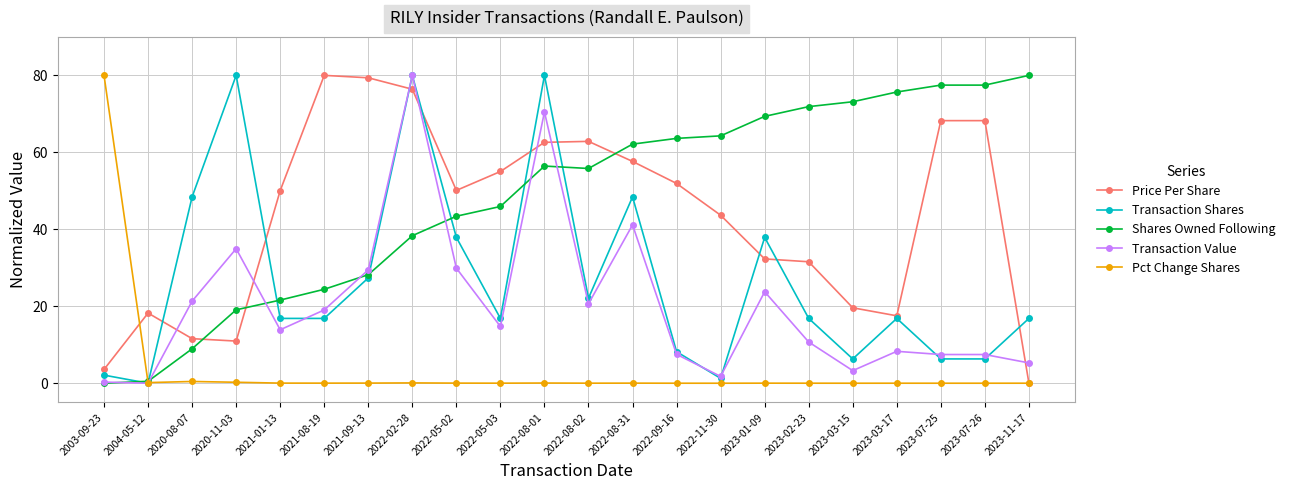

Which series changed the most between 2023-02-23 and 2023-11-17?

Price Per Share